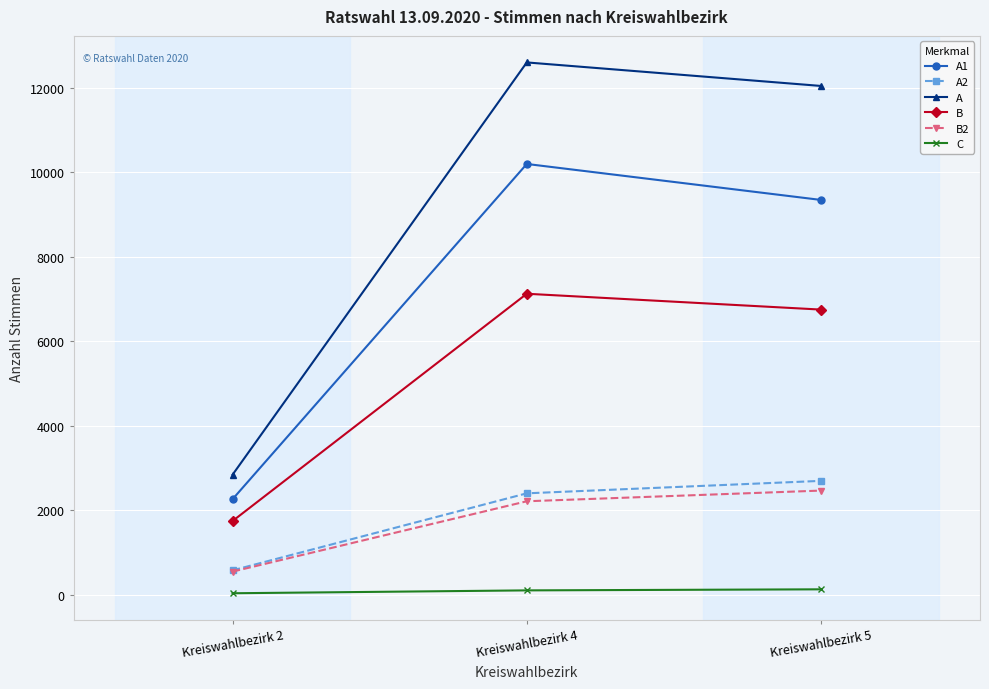

True or false: B2 has a value of 111 at Kreiswahlbezirk 2.

False